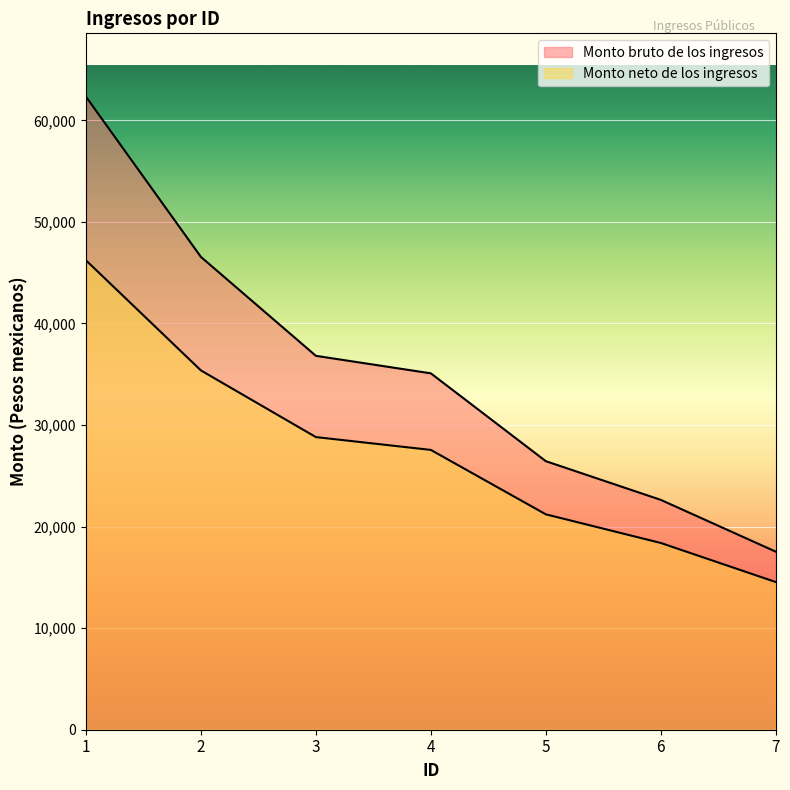

What is the total value across all series at 7?

32075.5